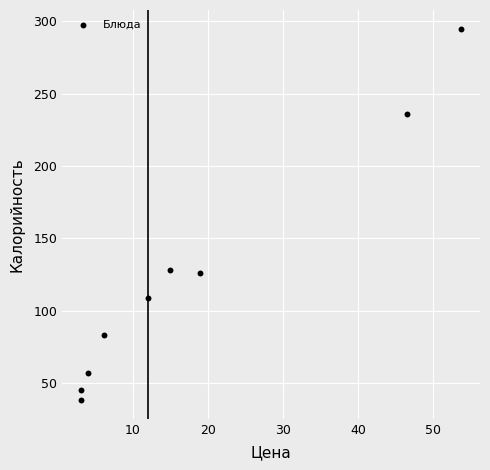

What is the range of Y values (max minus min)?

257